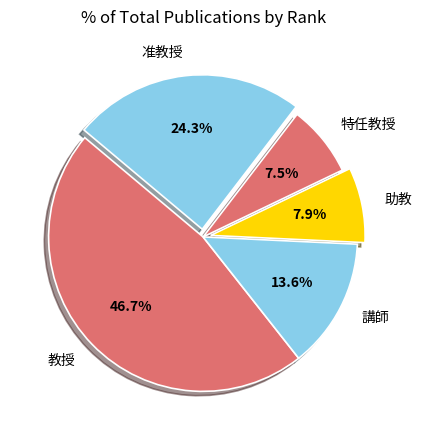

How much of the chart is everything except 教授?

53.3%